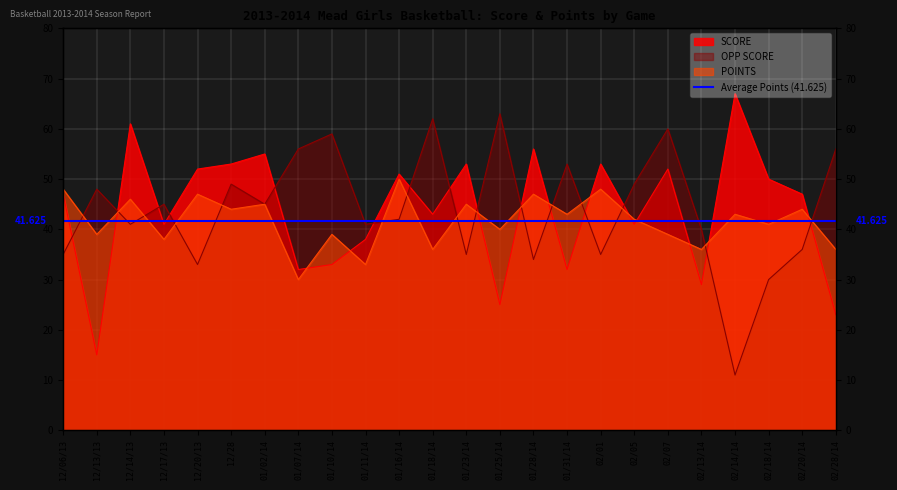

Reading left to right, transcribe all the data shown in this chart.

OPP SCORE: 35	48	41	45	33	49	45	56	59	41	42	62	35	63	34	53	35	49	60	40	11	30	36	56
SCORE: 47	15	61	41	52	53	55	32	33	38	51	43	53	25	56	32	53	41	52	29	67	50	47	23
POINTS: 48	39	46	38	47	44	45	30	39	33	50	36	45	40	47	43	48	42	39	36	43	41	44	36